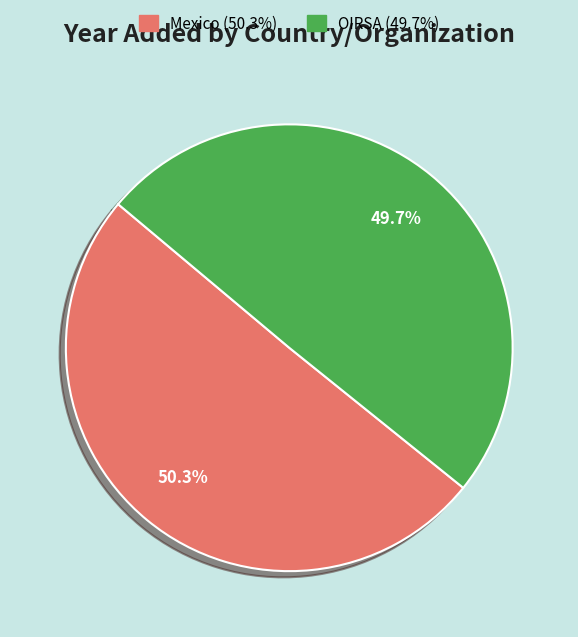

How many segments does this pie chart have?

2